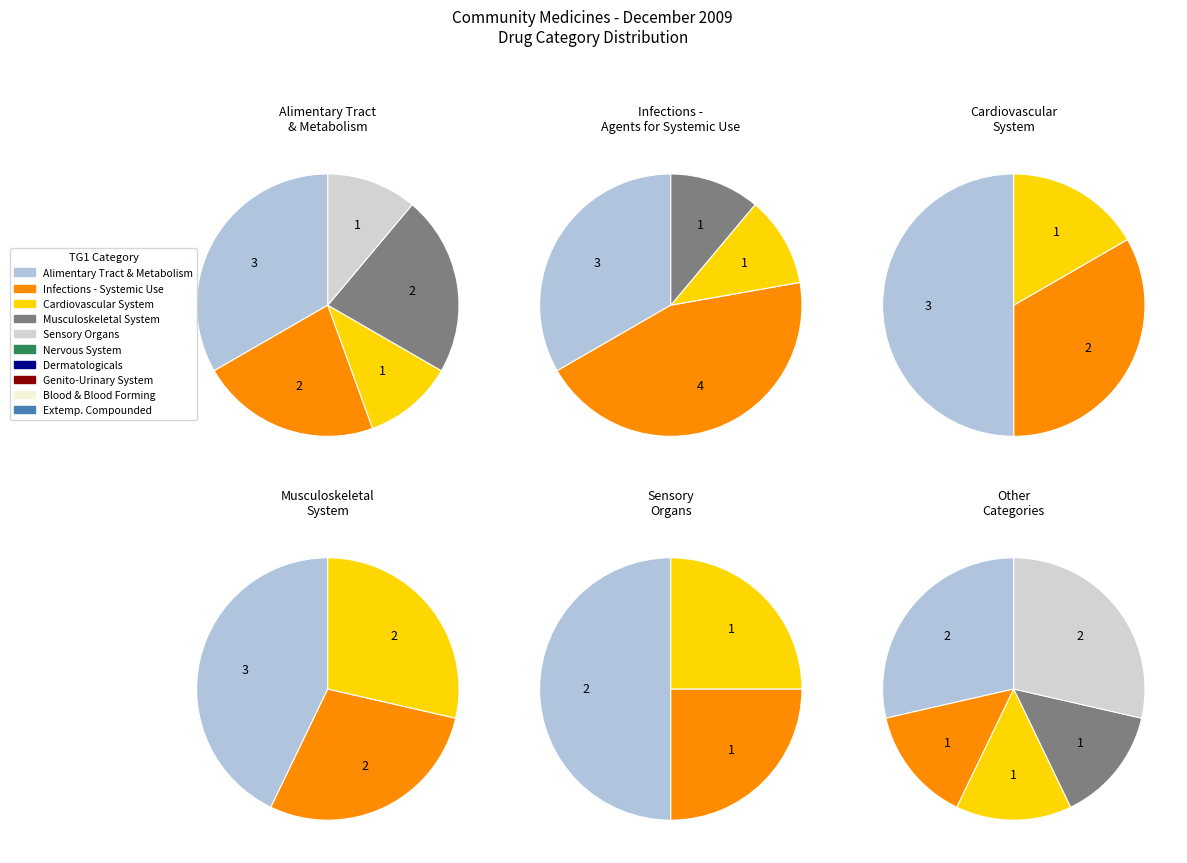

To the nearest percent, what portion does Cardiovascular System represent?

12%